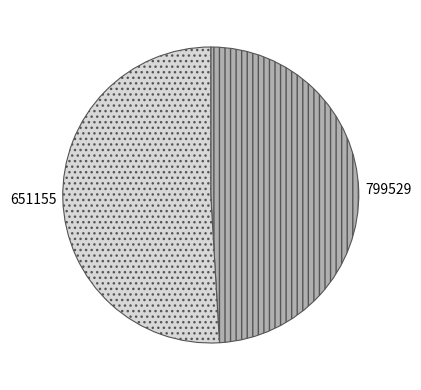

Approximately how many times larger is the value at 799529 compared to 651155?

1.0